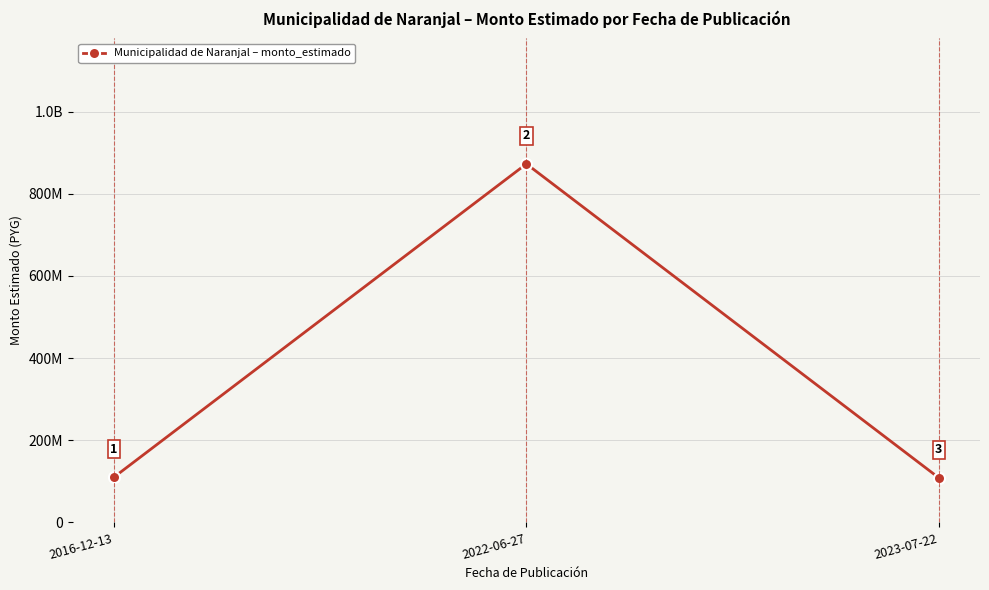

Is this an area chart (filled region under the line)?

No